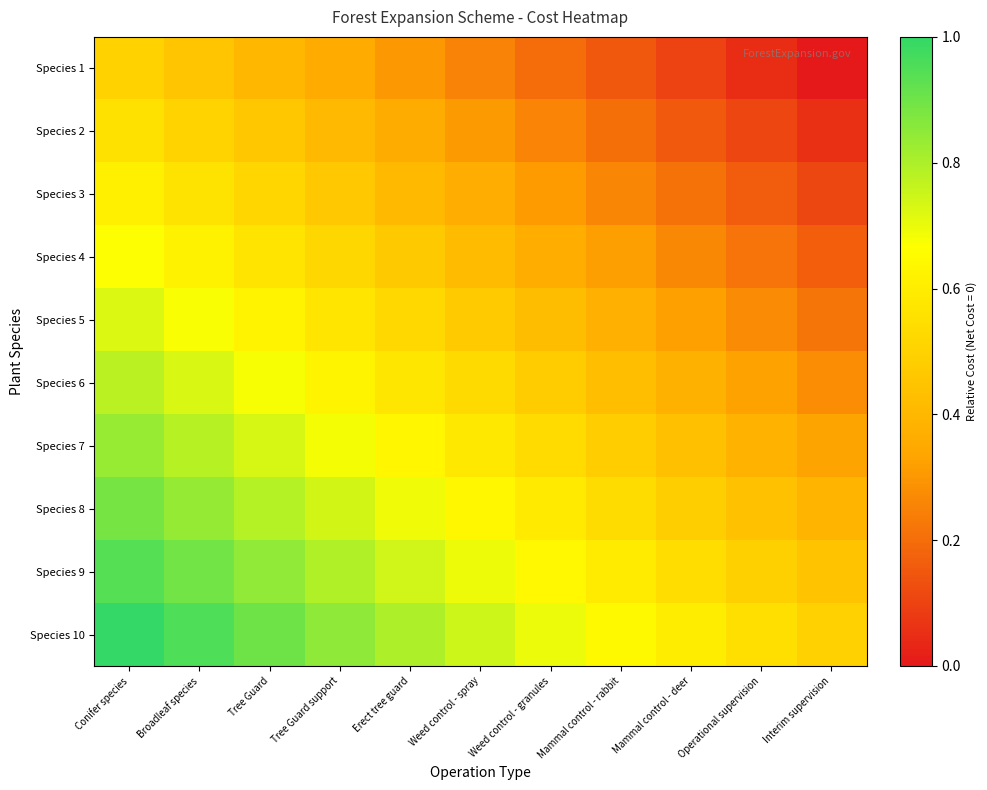

Rank the series by their maximum value, from highest to lowest.

Species 10, Species 9, Species 8, Species 7, Species 6, Species 5, Species 4, Species 3, Species 2, Species 1